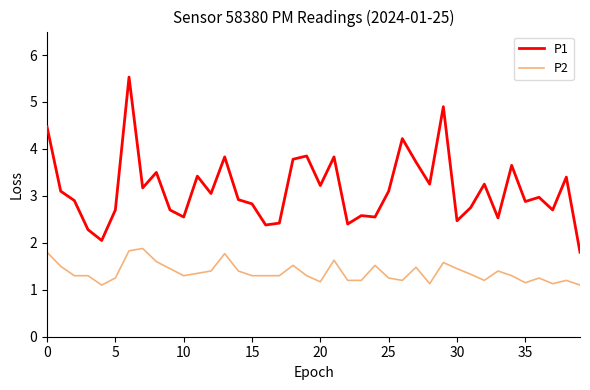

True or false: P1 and P2 cross at least once.

False